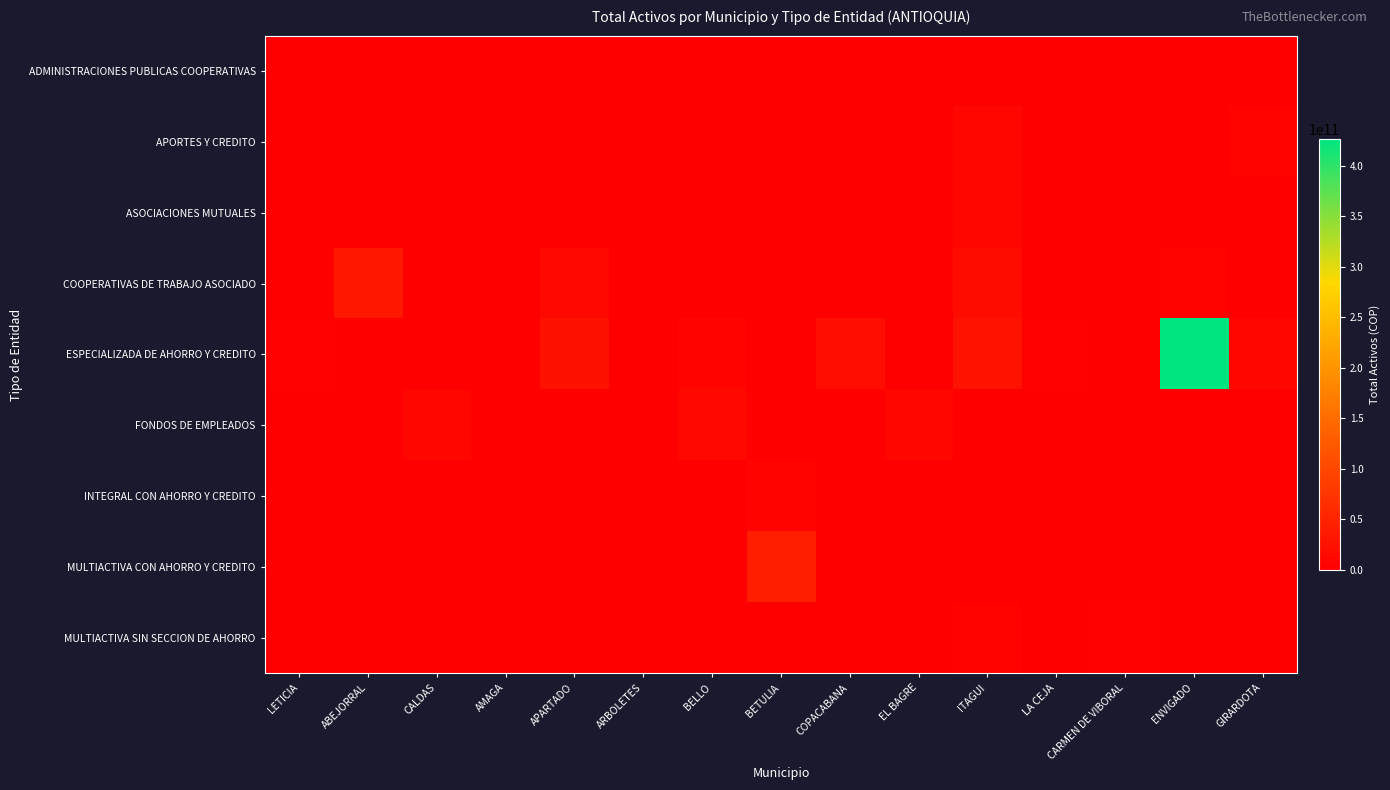

Reading left to right, transcribe all the data shown in this chart.

ADMINISTRACIONES PUBLICAS COOPERATIVAS: LETICIA=0.0	ABEJORRAL=0.0	CALDAS=0.0	AMAGA=0.0	APARTADO=0.0	ARBOLETES=0.0	BELLO=0.0	BETULIA=0.0	COPACABANA=0.0	EL BAGRE=0.0	ITAGUI=0.0	LA CEJA=0.0	CARMEN DE VIBORAL=0.0	ENVIGADO=0.0	GIRARDOTA=0.0
APORTES Y CREDITO: LETICIA=0.0	ABEJORRAL=0.0	CALDAS=259615130.0	AMAGA=0.0	APARTADO=0.0	ARBOLETES=0.0	BELLO=0.0	BETULIA=0.0	COPACABANA=0.0	EL BAGRE=0.0	ITAGUI=9780407917.7	LA CEJA=0.0	CARMEN DE VIBORAL=0.0	ENVIGADO=0.0	GIRARDOTA=5242185510.0
ASOCIACIONES MUTUALES: LETICIA=0.0	ABEJORRAL=0.0	CALDAS=0.0	AMAGA=0.0	APARTADO=675795786.0	ARBOLETES=0.0	BELLO=0.0	BETULIA=0.0	COPACABANA=539277918.0	EL BAGRE=0.0	ITAGUI=9587803889.2	LA CEJA=0.0	CARMEN DE VIBORAL=0.0	ENVIGADO=47858219.0	GIRARDOTA=0.0
COOPERATIVAS DE TRABAJO ASOCIADO: LETICIA=0.0	ABEJORRAL=32436468364.1	CALDAS=0.0	AMAGA=0.0	APARTADO=12564322205.1	ARBOLETES=0.0	BELLO=0.0	BETULIA=0.0	COPACABANA=0.0	EL BAGRE=0.0	ITAGUI=15812330847.5	LA CEJA=0.0	CARMEN DE VIBORAL=0.0	ENVIGADO=5304950436.9	GIRARDOTA=0.0
ESPECIALIZADA DE AHORRO Y CREDITO: LETICIA=1735561304.6	ABEJORRAL=0.0	CALDAS=0.0	AMAGA=974137036.1	APARTADO=24502427135.0	ARBOLETES=0.0	BELLO=6642967781.0	BETULIA=0.0	COPACABANA=18335749862.0	EL BAGRE=0.0	ITAGUI=27240377750.0	LA CEJA=2786480051.7	CARMEN DE VIBORAL=74141628.0	ENVIGADO=425813277365.6	GIRARDOTA=9552052078.7
FONDOS DE EMPLEADOS: LETICIA=0.0	ABEJORRAL=0.0	CALDAS=10651758202.6	AMAGA=0.0	APARTADO=0.0	ARBOLETES=0.0	BELLO=12807799646.0	BETULIA=0.0	COPACABANA=0.0	EL BAGRE=9814069692.4	ITAGUI=0.0	LA CEJA=0.0	CARMEN DE VIBORAL=0.0	ENVIGADO=0.0	GIRARDOTA=0.0
INTEGRAL CON AHORRO Y CREDITO: LETICIA=0.0	ABEJORRAL=0.0	CALDAS=0.0	AMAGA=0.0	APARTADO=0.0	ARBOLETES=436488331.3	BELLO=0.0	BETULIA=7206212055.9	COPACABANA=0.0	EL BAGRE=0.0	ITAGUI=0.0	LA CEJA=0.0	CARMEN DE VIBORAL=0.0	ENVIGADO=0.0	GIRARDOTA=0.0
MULTIACTIVA CON AHORRO Y CREDITO: LETICIA=388456814.0	ABEJORRAL=0.0	CALDAS=0.0	AMAGA=0.0	APARTADO=0.0	ARBOLETES=0.0	BELLO=0.0	BETULIA=42813954126.6	COPACABANA=0.0	EL BAGRE=0.0	ITAGUI=0.0	LA CEJA=282406638.1	CARMEN DE VIBORAL=867830136.0	ENVIGADO=511086750.5	GIRARDOTA=0.0
MULTIACTIVA SIN SECCION DE AHORRO: LETICIA=0.0	ABEJORRAL=0.0	CALDAS=0.0	AMAGA=0.0	APARTADO=0.0	ARBOLETES=0.0	BELLO=0.0	BETULIA=330386291.1	COPACABANA=0.0	EL BAGRE=0.0	ITAGUI=5463104652.6	LA CEJA=0.0	CARMEN DE VIBORAL=1715452238.9	ENVIGADO=0.0	GIRARDOTA=0.0